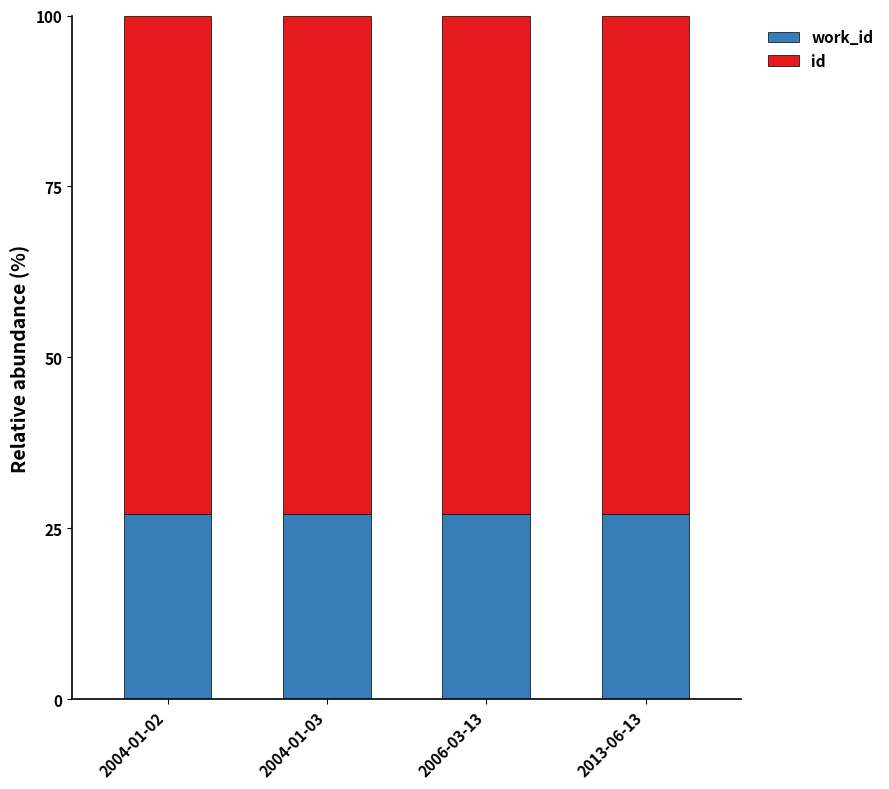

What is the total value across all series at 2004-01-03?

100.0